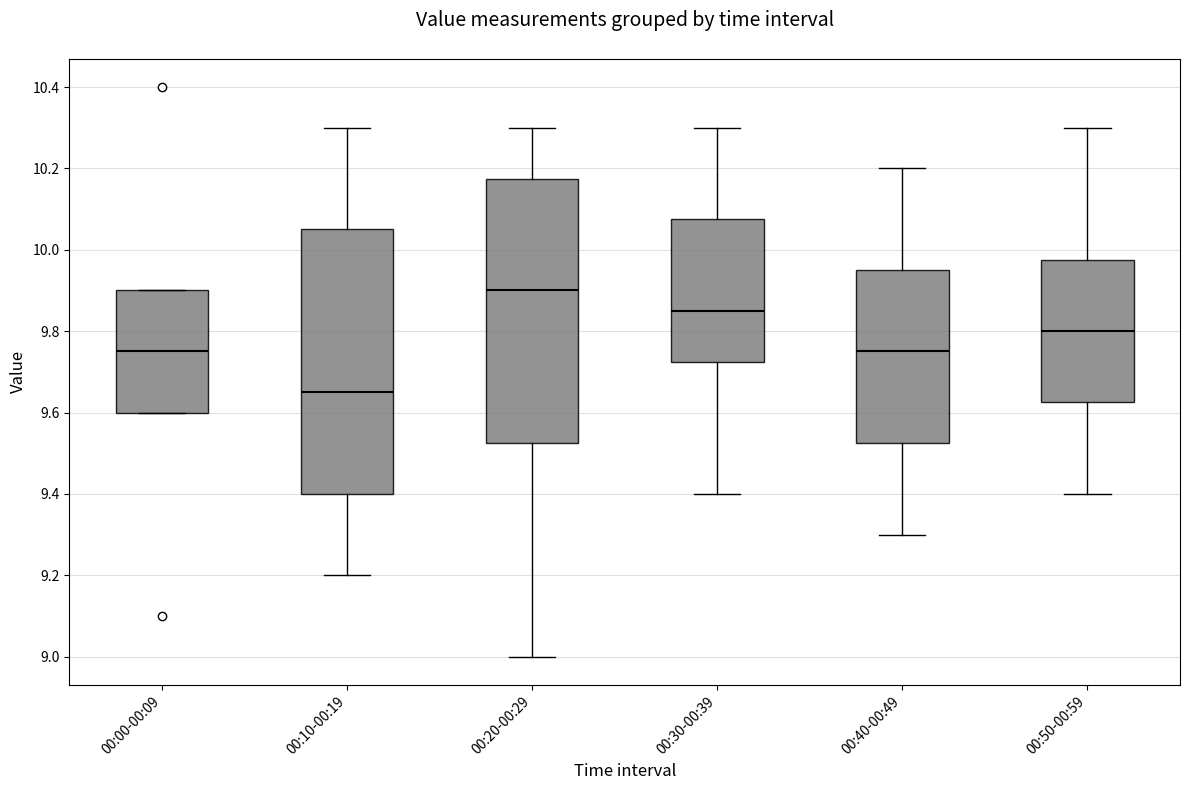

Where is the upper edge of the box for 00:10-00:19 on the y-axis? The values are not printed on the chart, so give them approximately, as read against the axis.

10.06